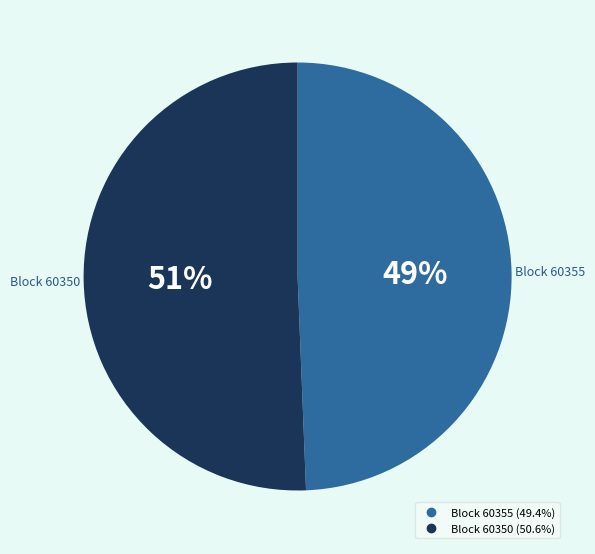

How many segments does this pie chart have?

2